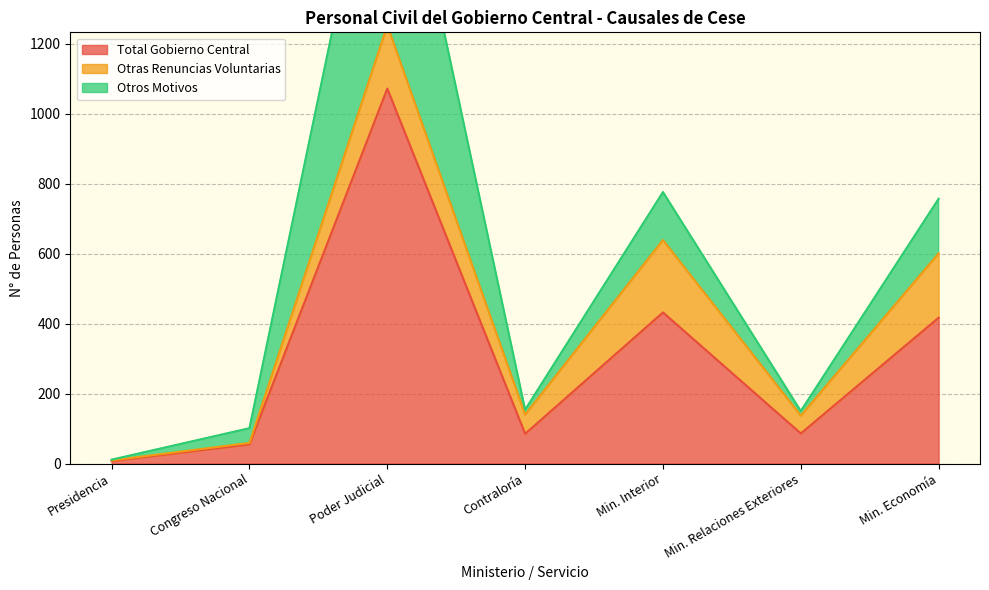

What is the smallest value displayed?

2